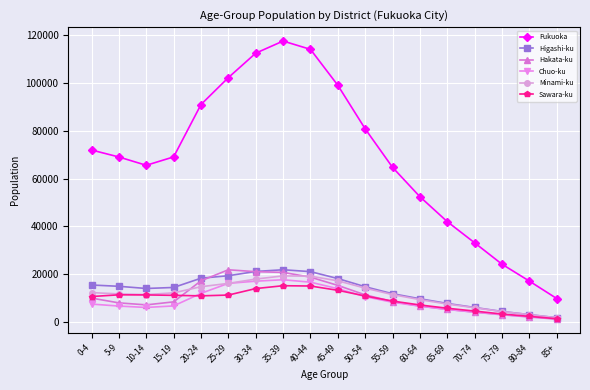

What is the value of the Higashi-ku point at the 1st from the left?

15412